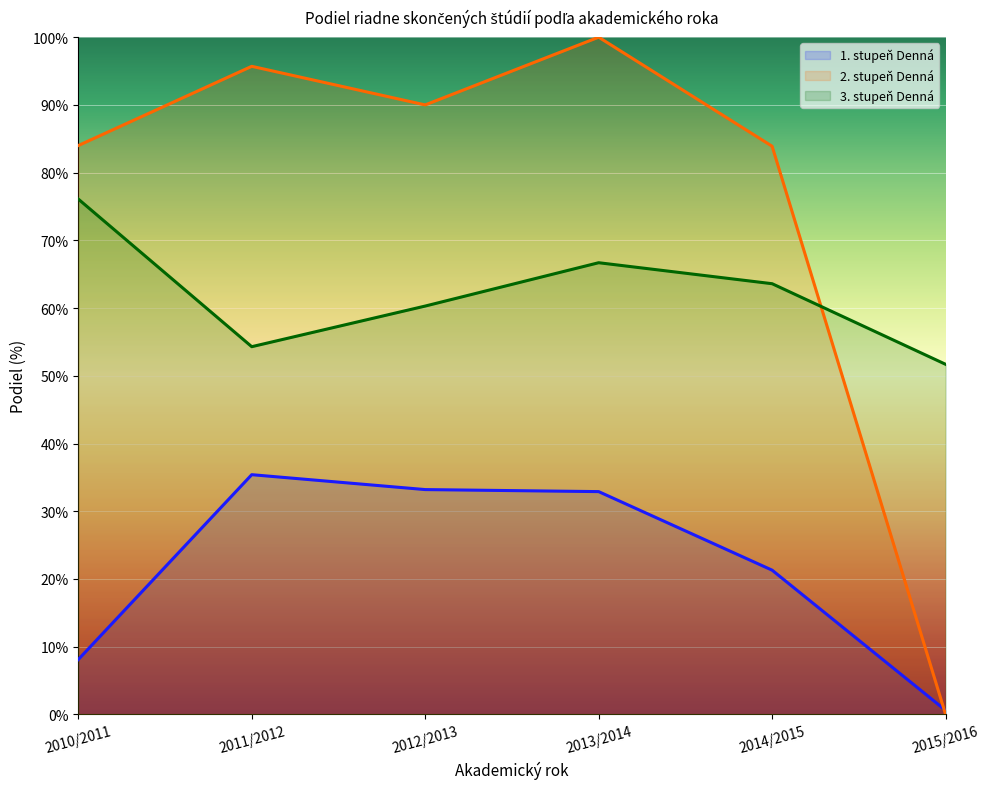

Which series has the largest total across all categories?

2. stupeň Denná